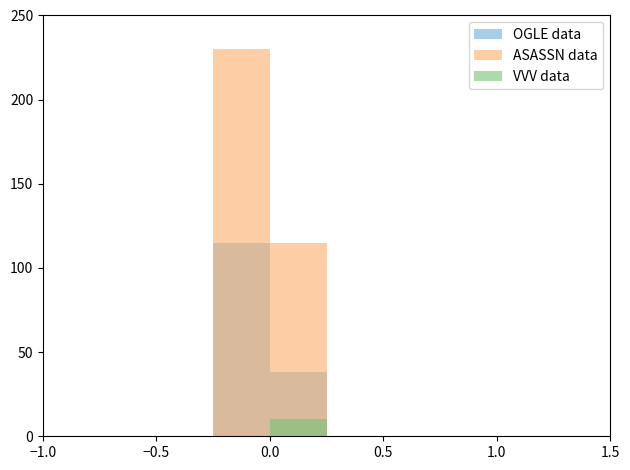

Rank the series by their maximum value, from lowest to highest.

VVV data, OGLE data, ASASSN data